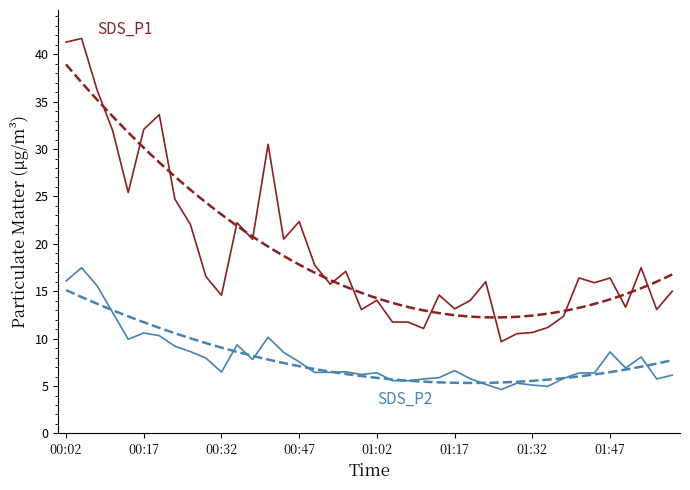

True or false: SDS_P2 has more than 0 points higher than both neighbors.

True